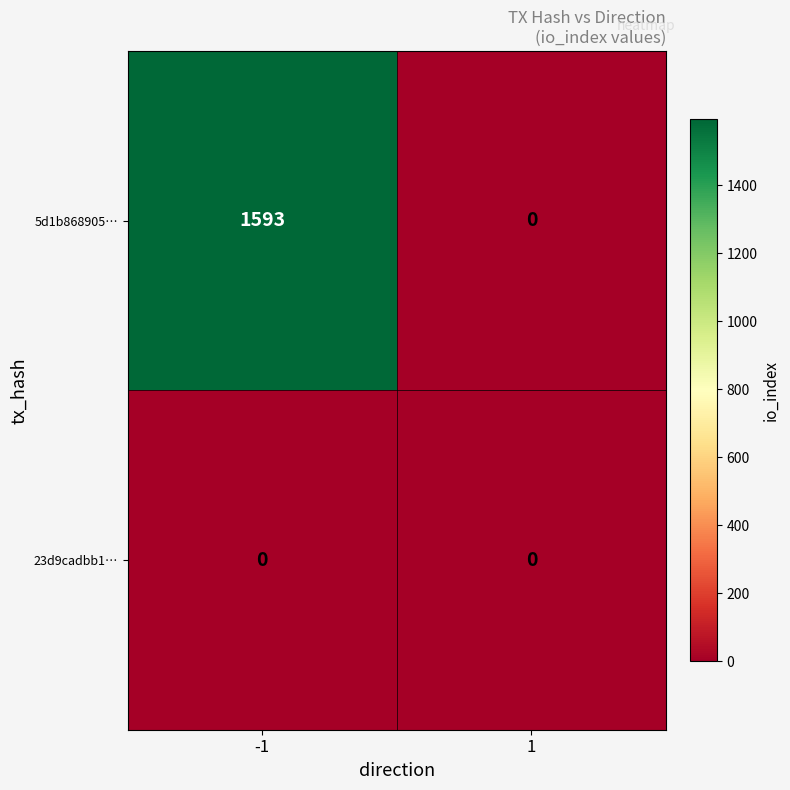

At which category is the sum across all series the highest?

-1